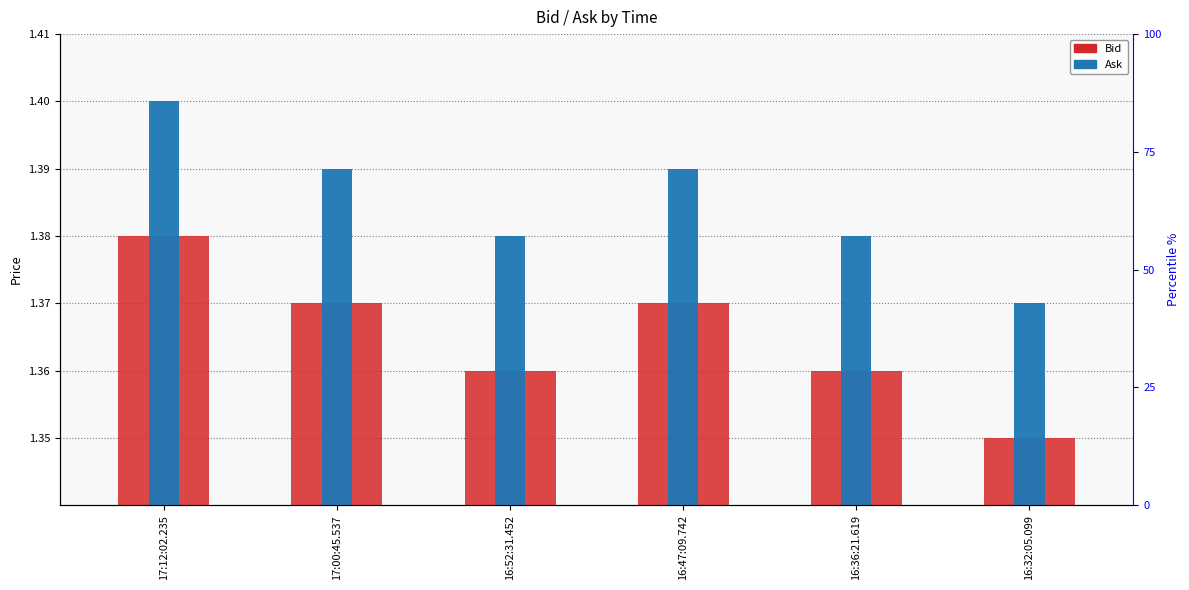

Reading left to right, extract all data points from this chart.

Bid: 17:12:02.235=1.4	17:00:45.537=1.4	16:52:31.452=1.4	16:47:09.742=1.4	16:36:21.619=1.4	16:32:05.099=1.4
Ask: 17:12:02.235=1.4	17:00:45.537=1.4	16:52:31.452=1.4	16:47:09.742=1.4	16:36:21.619=1.4	16:32:05.099=1.4